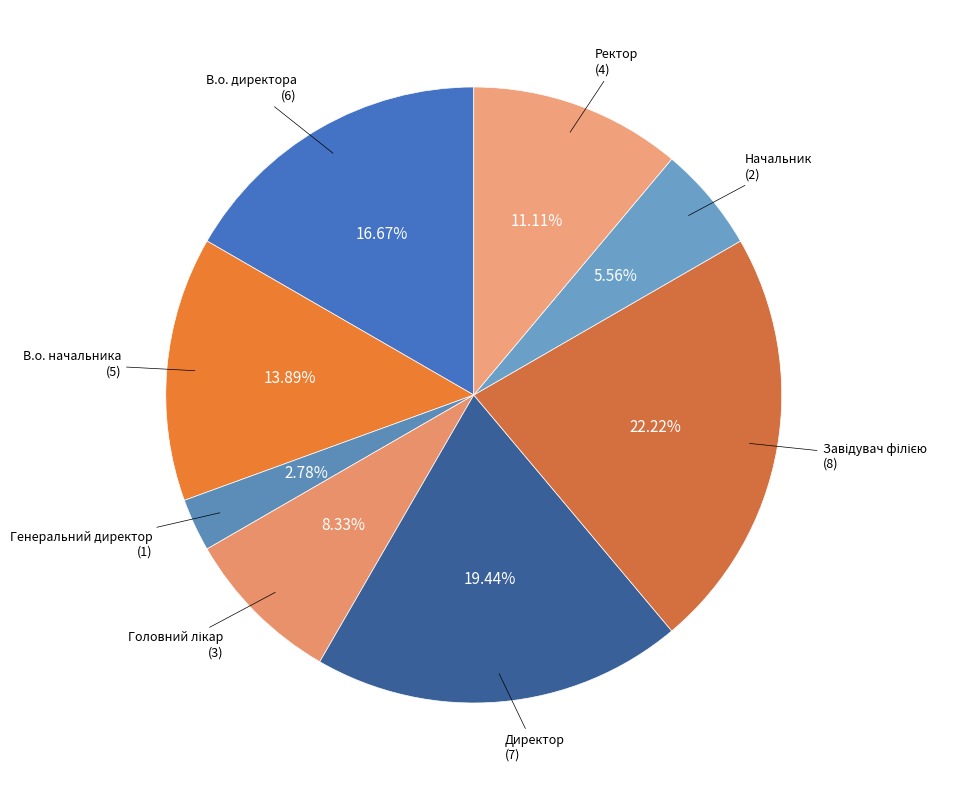

Count the number of slices in the pie.

8